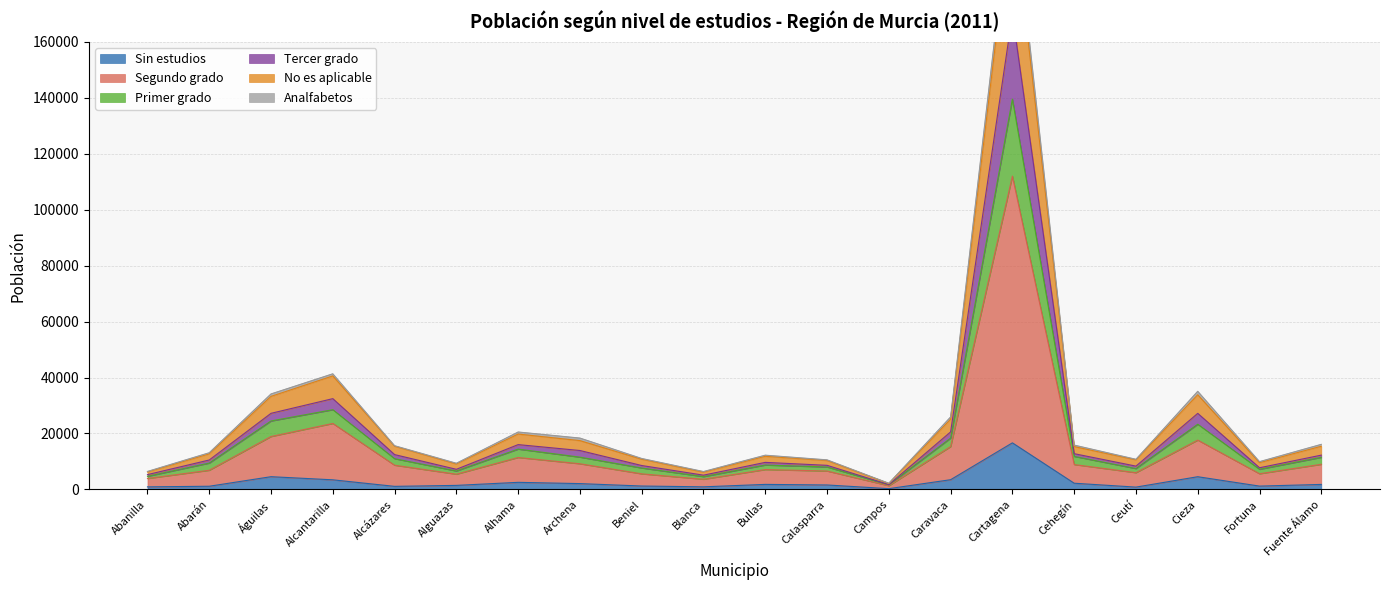

True or false: Tercer grado and Segundo grado intersect in this chart.

False